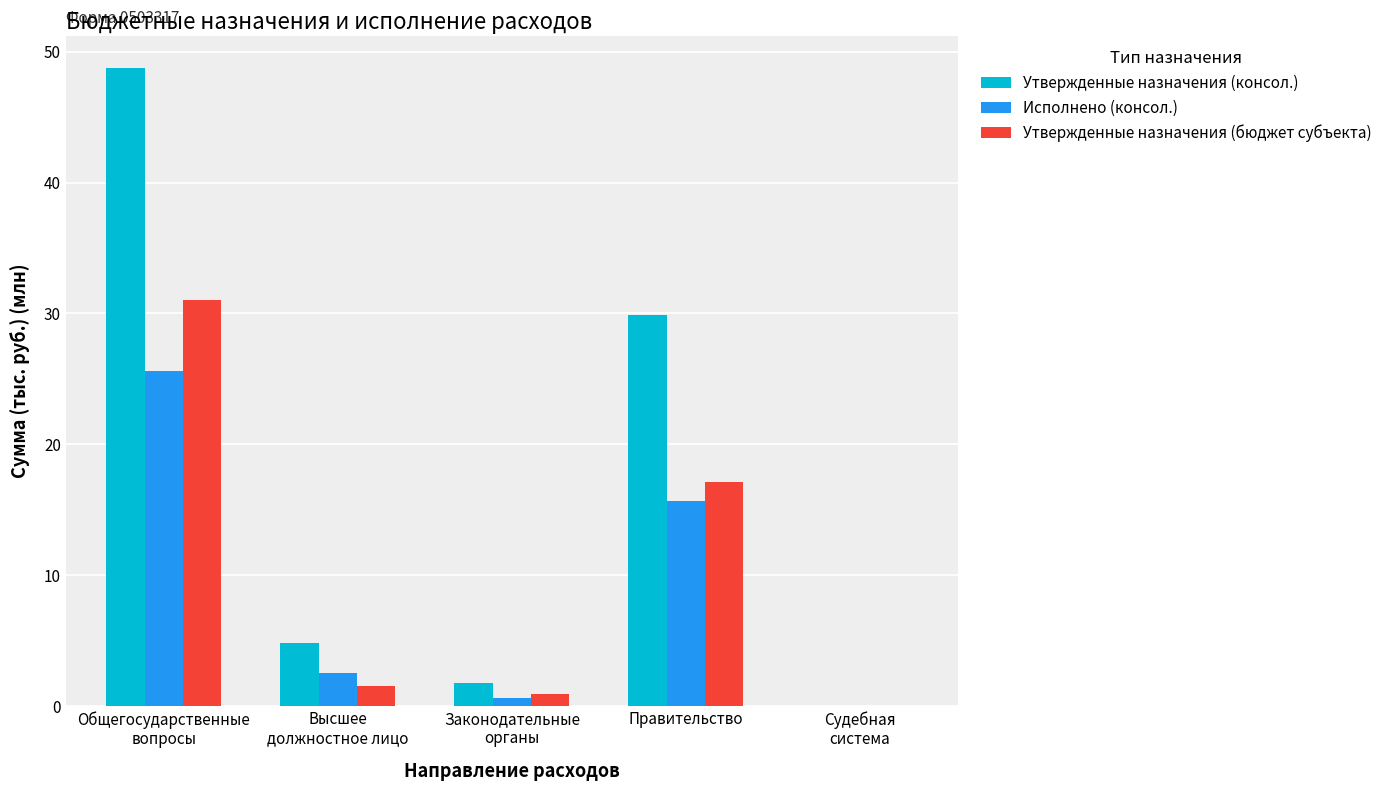

What is the average value of the Утвержденные назначения (бюджет субъекта) series?

10.1